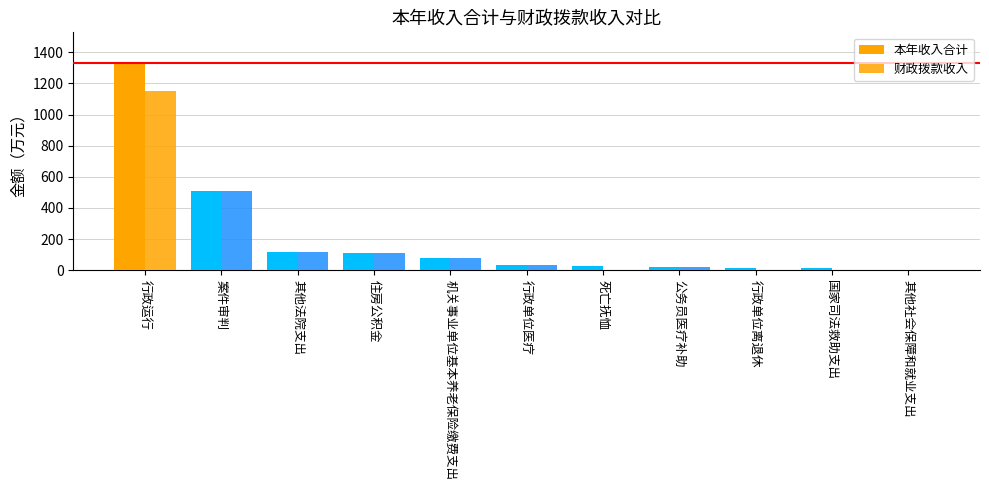

Count the number of data series in this chart.

2